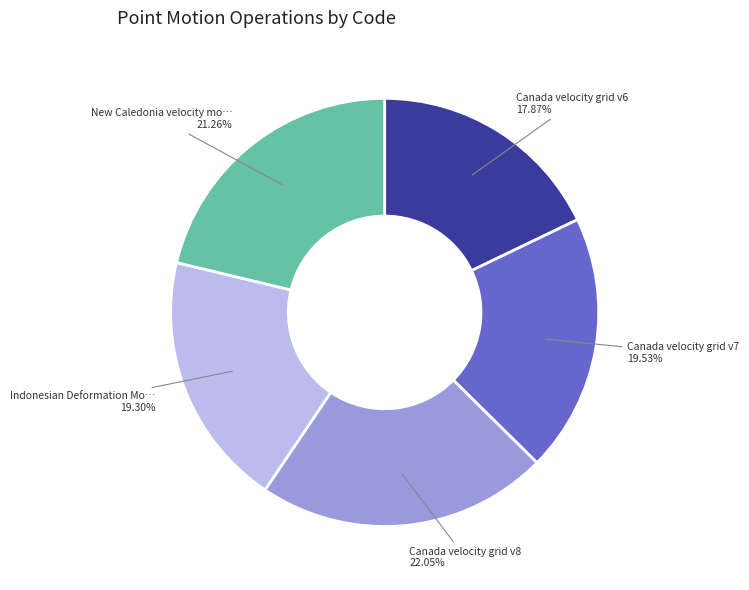

Is there a majority slice in this chart?

No